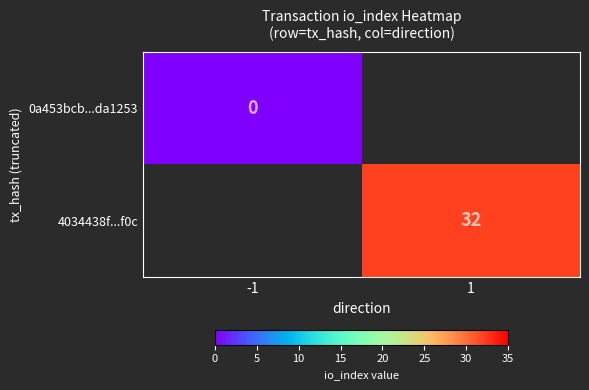

True or false: 4034438f...f0c has a value of 21 at 1.

False